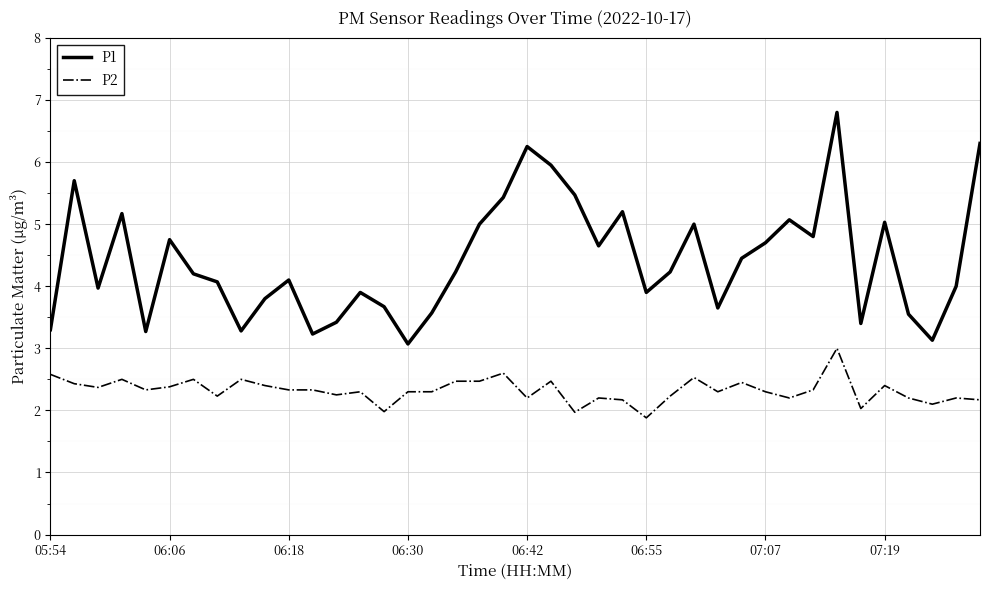

List the series in order of their peak value, lowest first.

P2, P1